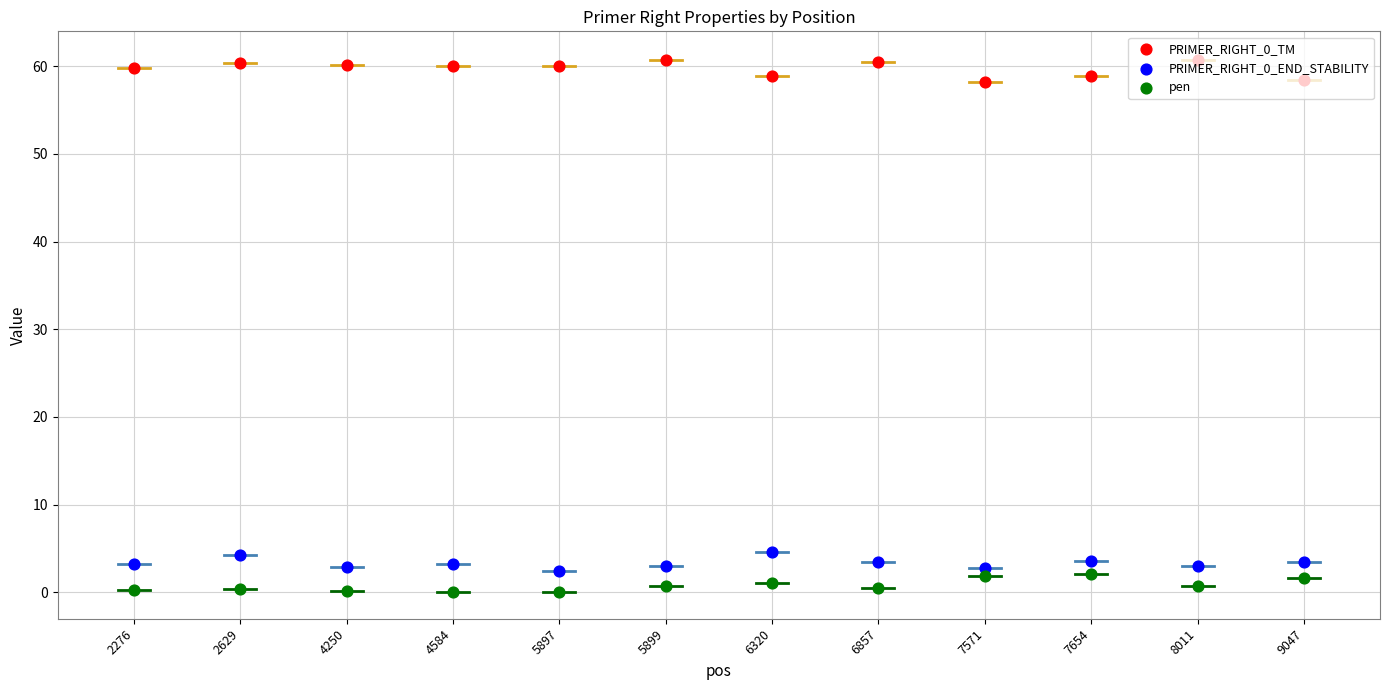

What is the total value across all series at 9047?

63.4